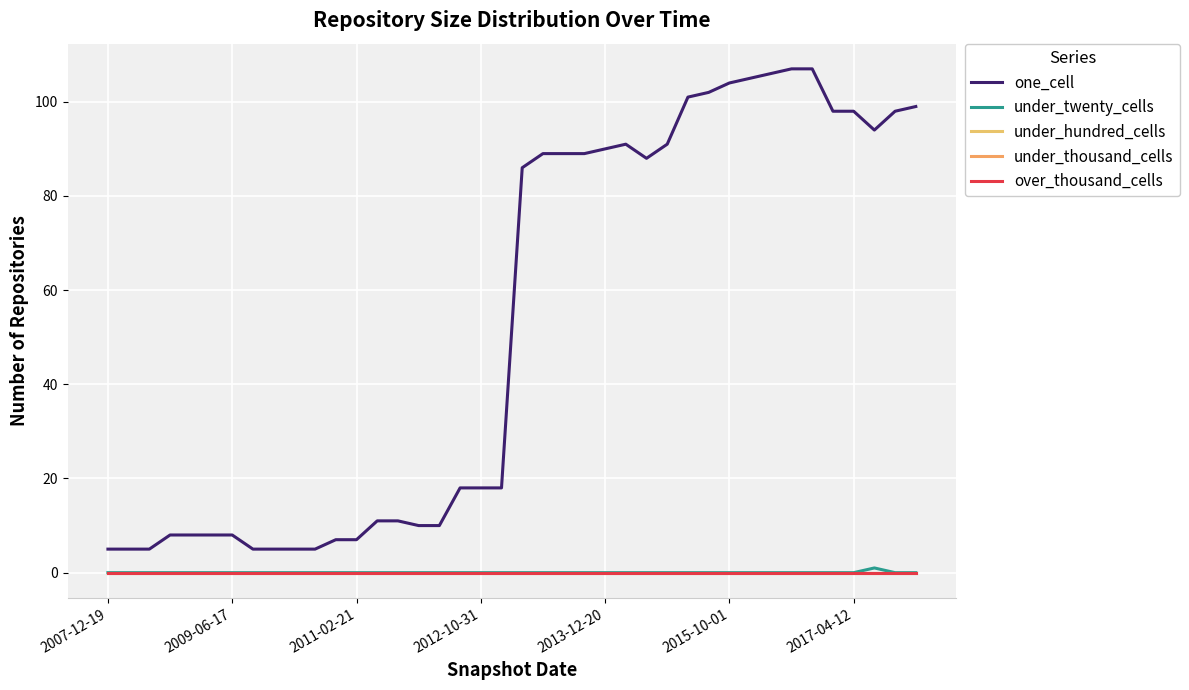

Does the chart display data point markers on the line(s)?

No